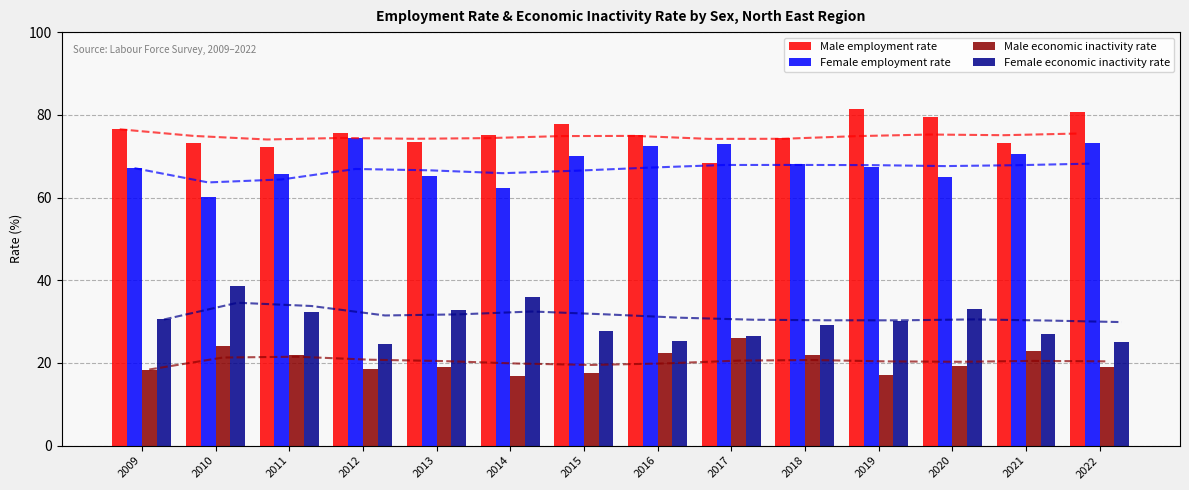

Reading right to left, transcribe all the data shown in this chart.

Male employment rate: 2022=80.7	2021=73.1	2020=79.5	2019=81.3	2018=74.4	2017=68.4	2016=75.2	2015=77.8	2014=75.2	2013=73.4	2012=75.5	2011=72.3	2010=73.3	2009=76.5
Female employment rate: 2022=73.1	2021=70.5	2020=65.0	2019=67.4	2018=68.0	2017=72.9	2016=72.5	2015=70.1	2014=62.4	2013=65.3	2012=74.5	2011=65.8	2010=60.2	2009=67.1
Male economic inactivity rate: 2022=19.0	2021=23.0	2020=19.2	2019=17.1	2018=22.0	2017=26.0	2016=22.4	2015=17.5	2014=16.9	2013=19.1	2012=18.6	2011=21.9	2010=24.2	2009=18.4
Female economic inactivity rate: 2022=25.0	2021=26.9	2020=33.0	2019=30.2	2018=29.1	2017=26.5	2016=25.3	2015=27.6	2014=35.9	2013=32.8	2012=24.6	2011=32.2	2010=38.6	2009=30.5